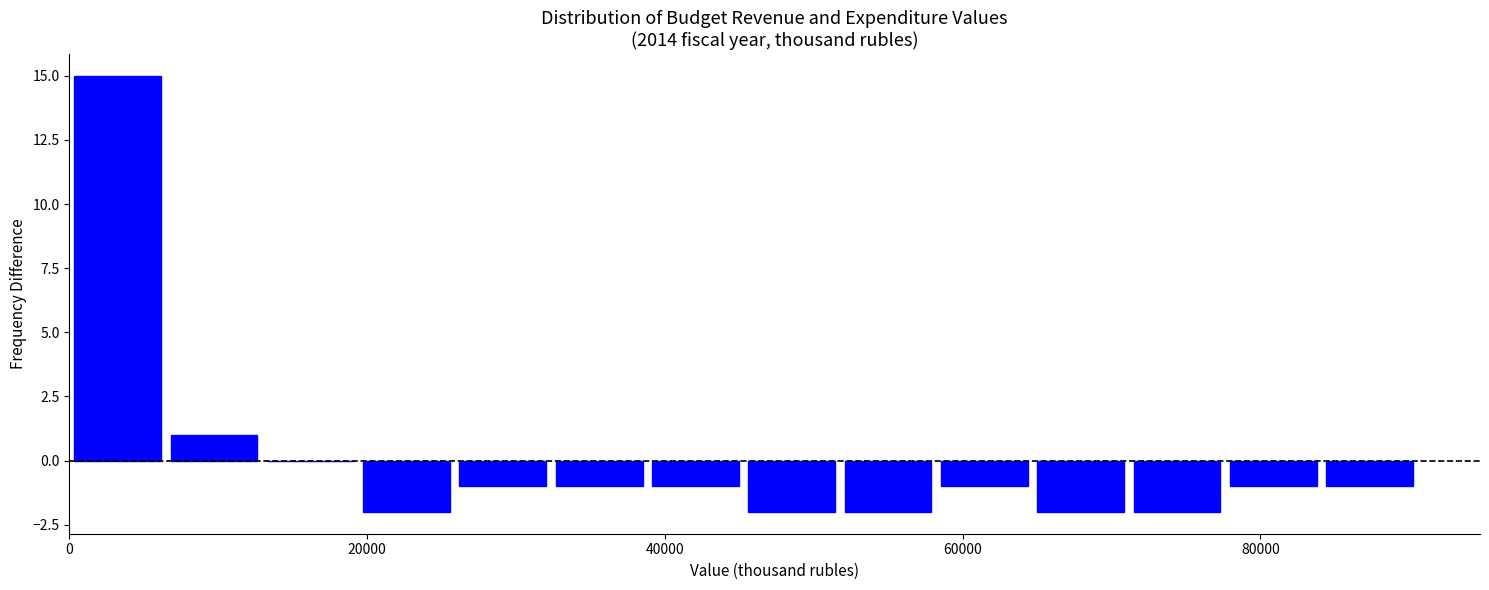

Read against the x-axis, roughly where is the centre of the tallest bar?

4000